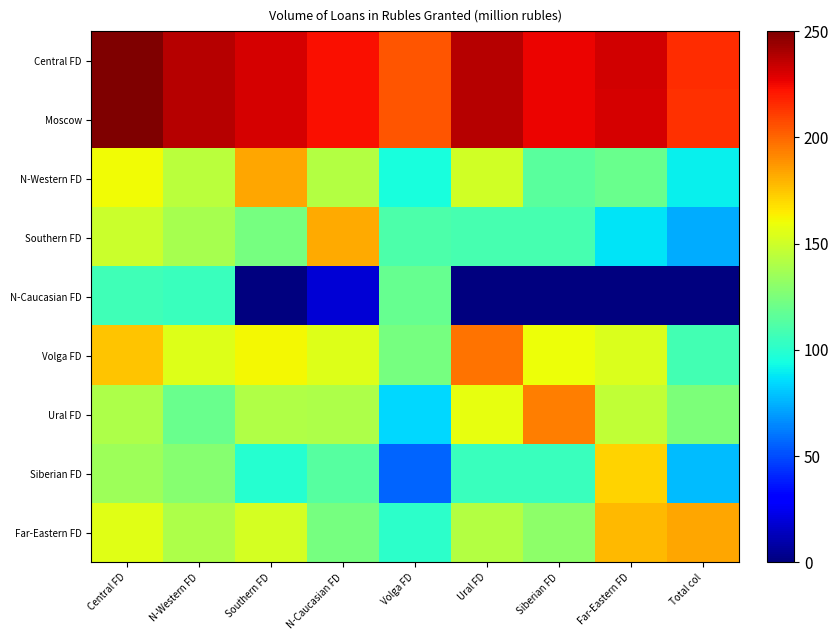

Between Central FD and N-Western FD, which series saw the biggest shift?

Ural FD